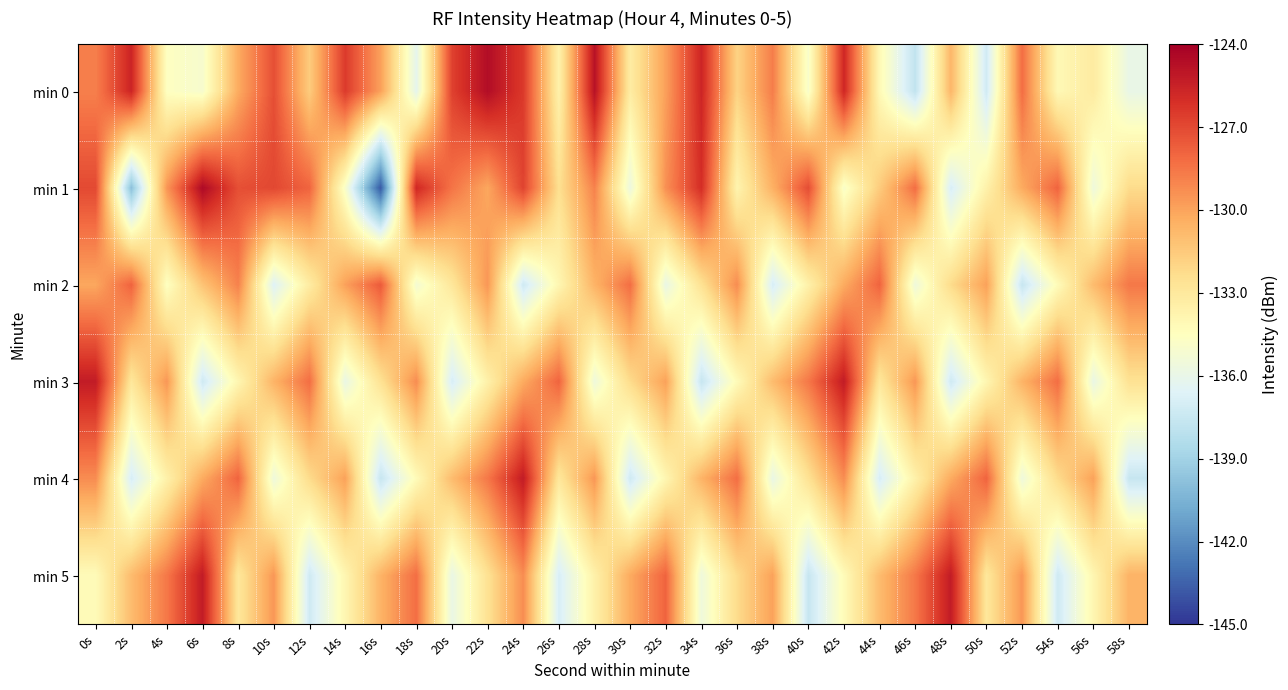

Between 46s and 54s, which is larger?

54s